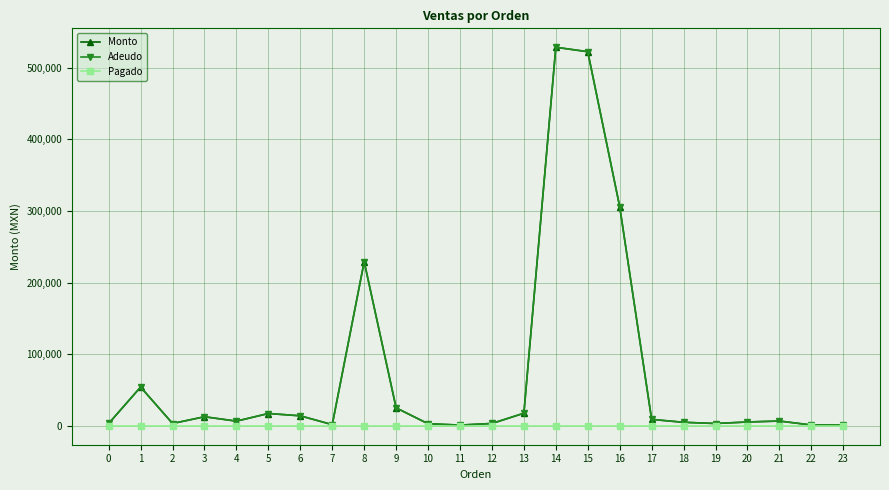

Does the chart display data point markers on the line(s)?

Yes